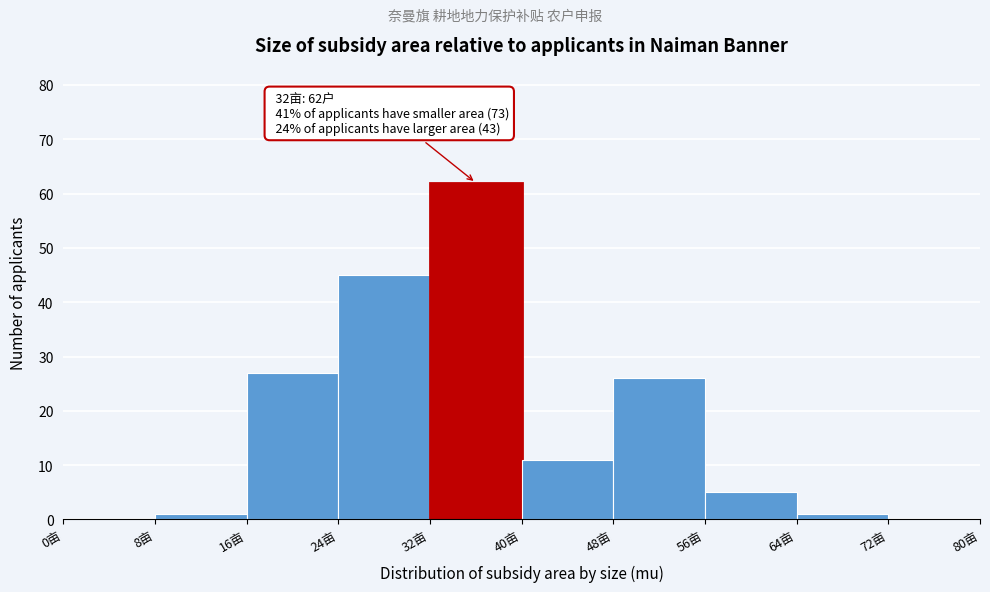

Which range on the x-axis has the tallest bar?

32 to 40